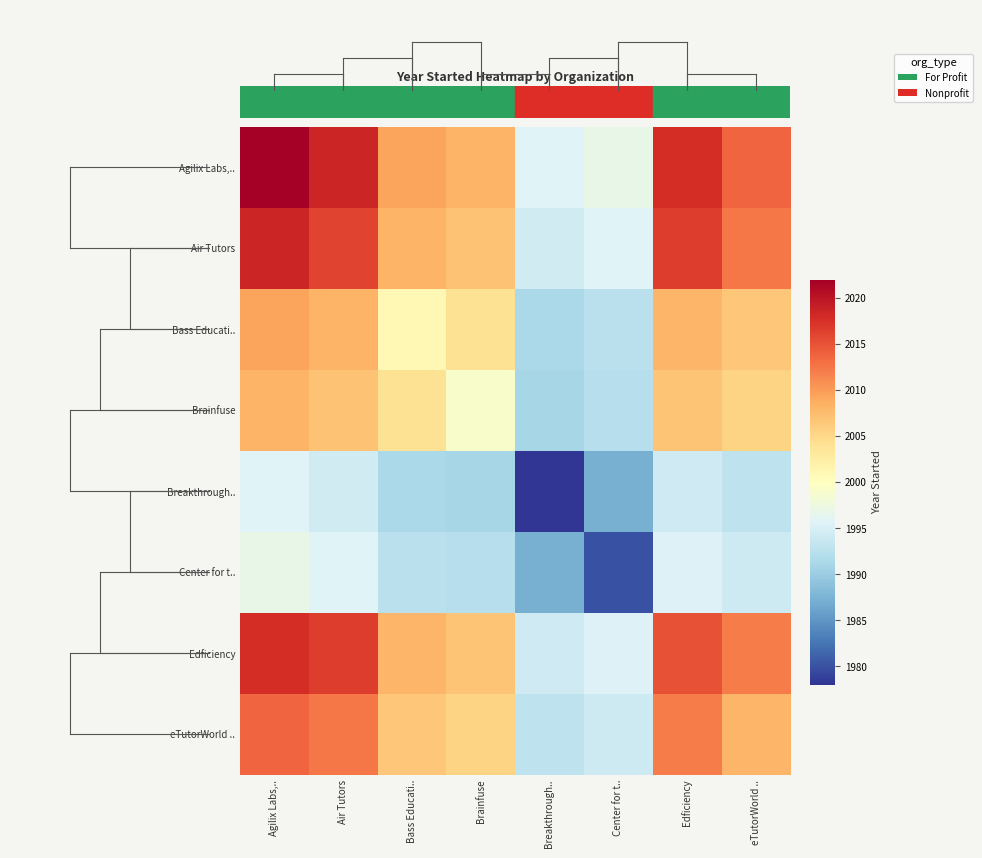

Which series has the largest range (max minus min)?

Agilix Labs,..